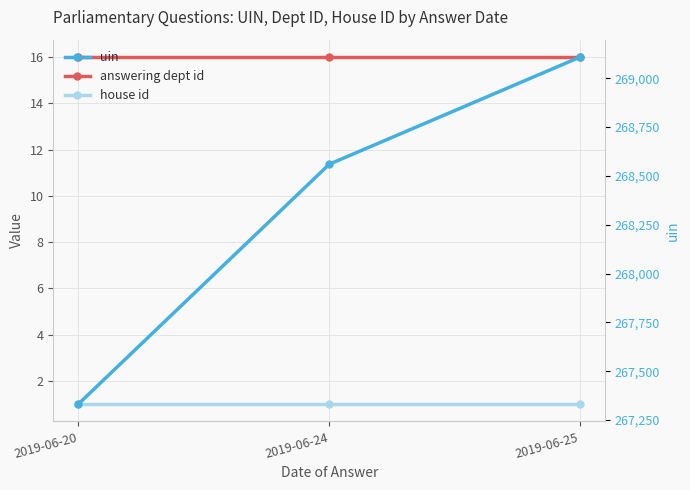

What is the value of the uin point at the 1st from the left?

267332